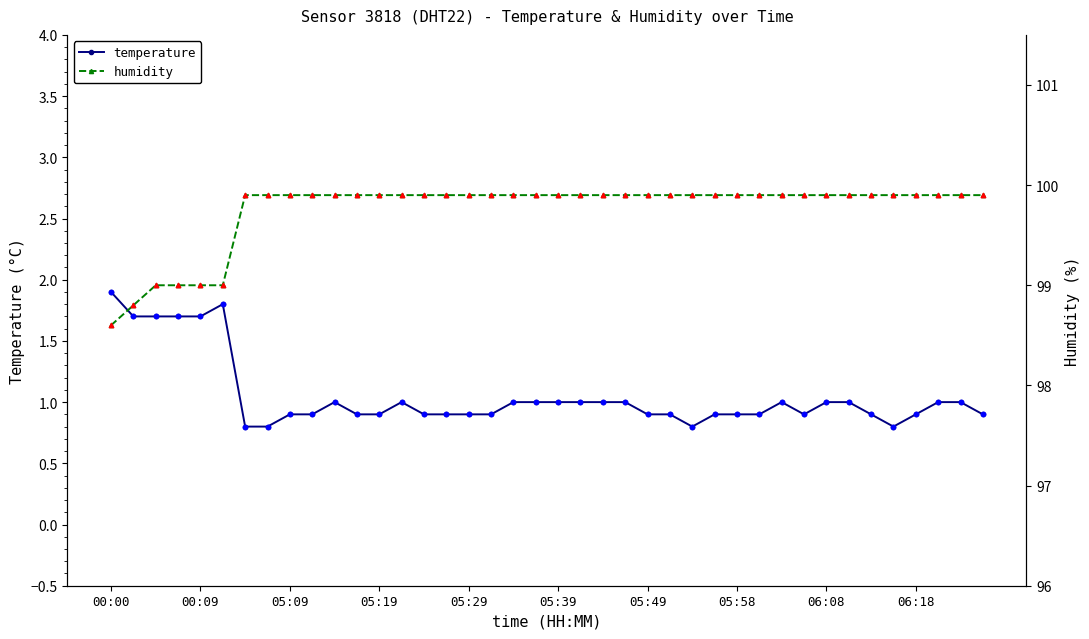

Which series contains the highest Y value?

humidity